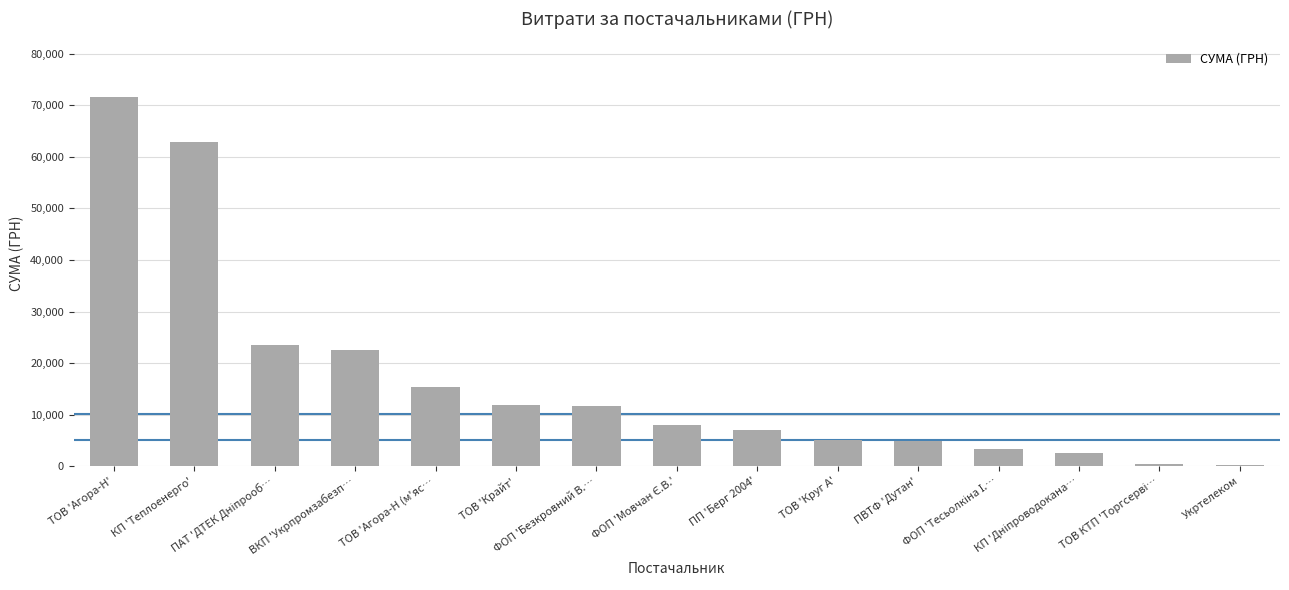

What is the greatest value displayed?

71648.7